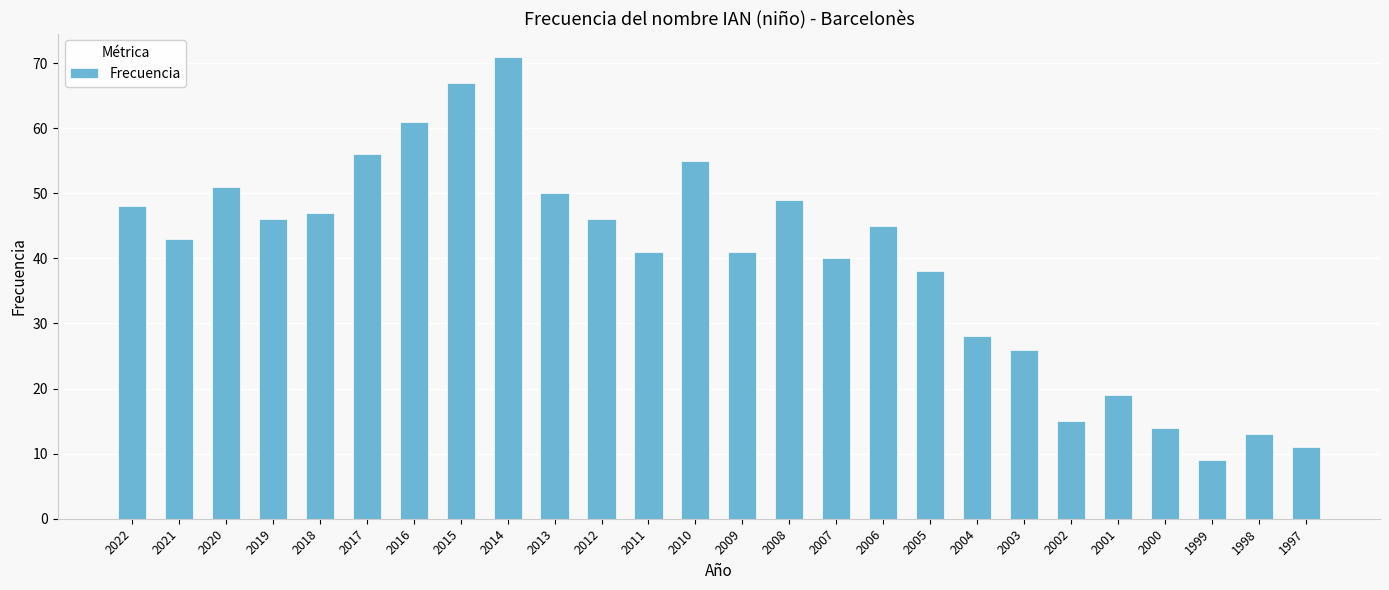

Which has a higher value, 2004 or 2014?

2014